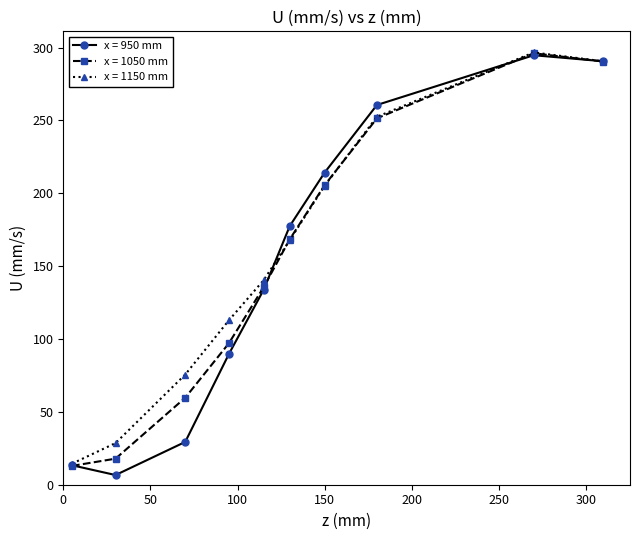

What is the value of the x = 950 mm point at the 1st from the left?

13.4